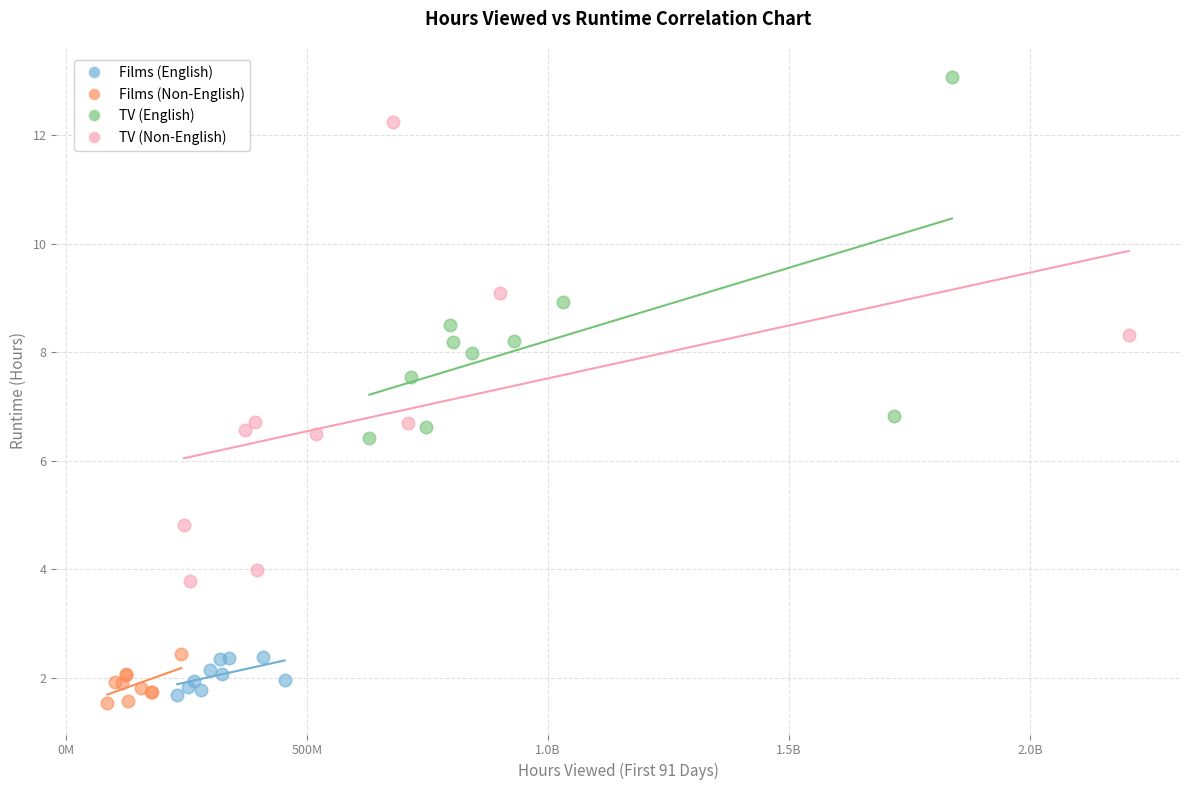

Which series reaches the minimum Y coordinate?

Films (Non-English)